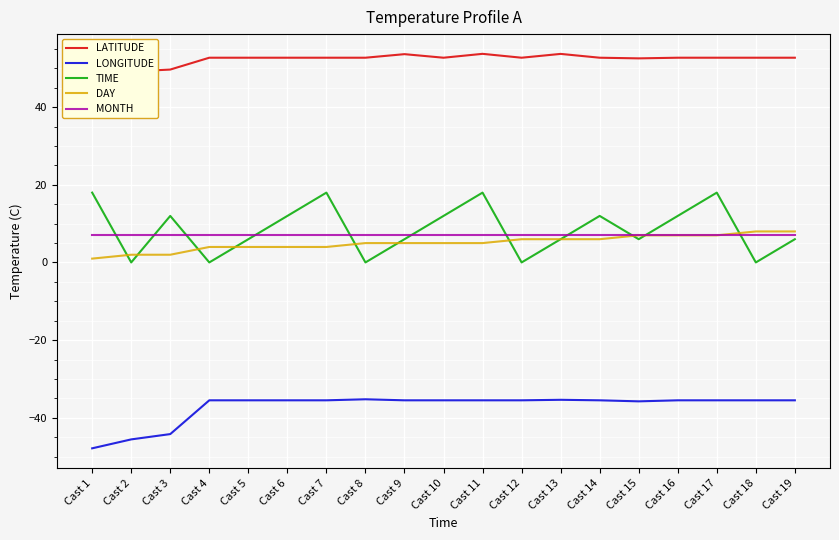

Which series has the largest range (max minus min)?

TIME